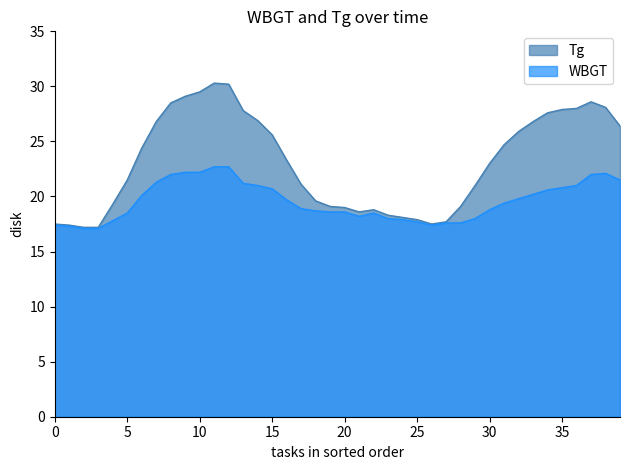

List the series in order of their peak value, highest first.

Tg, WBGT